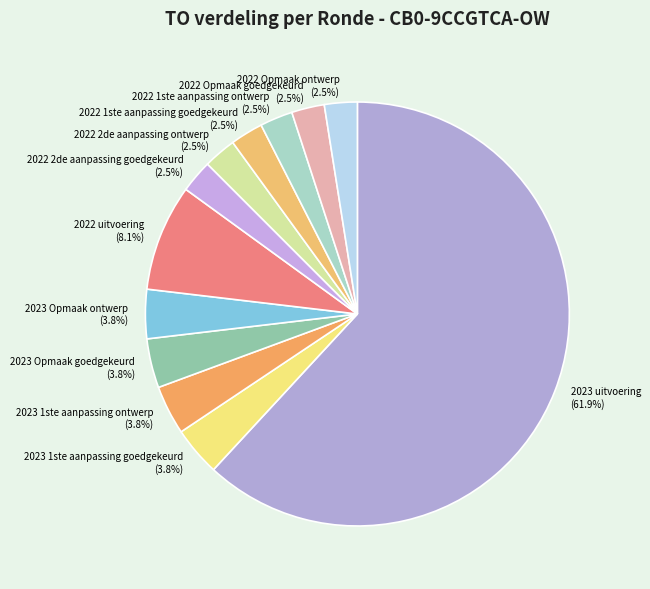

Does 2023 uitvoering (61.9%) account for over 50% of the chart?

Yes